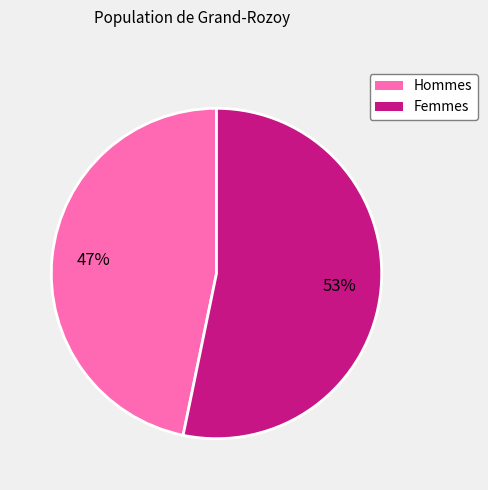

To the nearest percent, what is the difference between the largest and smallest slice percentages?

6%